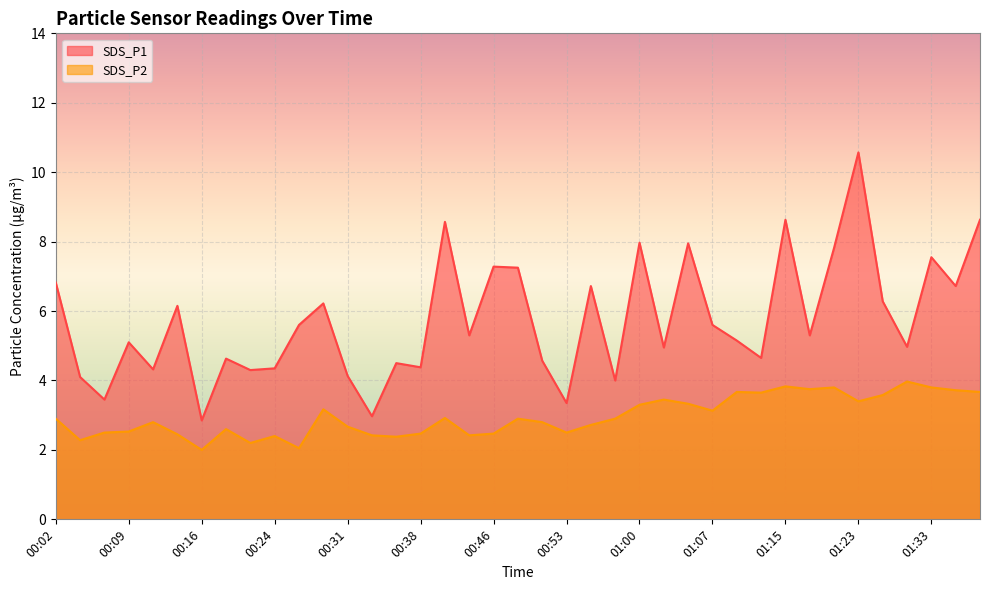

What is the value of the SDS_P2 point at the 33rd from the left?

3.8